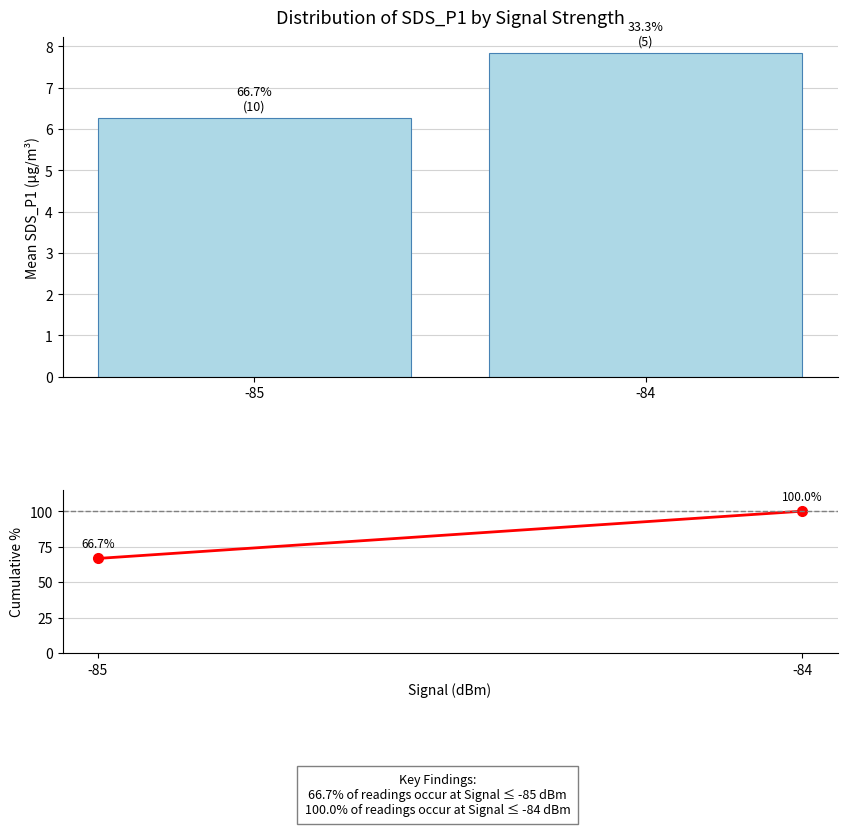

Does the chart contain stacked bars?

No